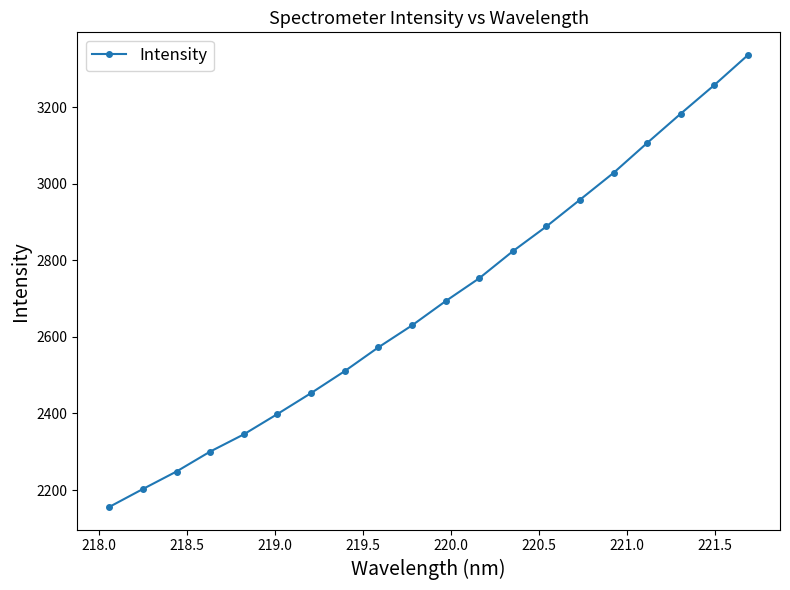

What is the smallest value displayed?

2155.9